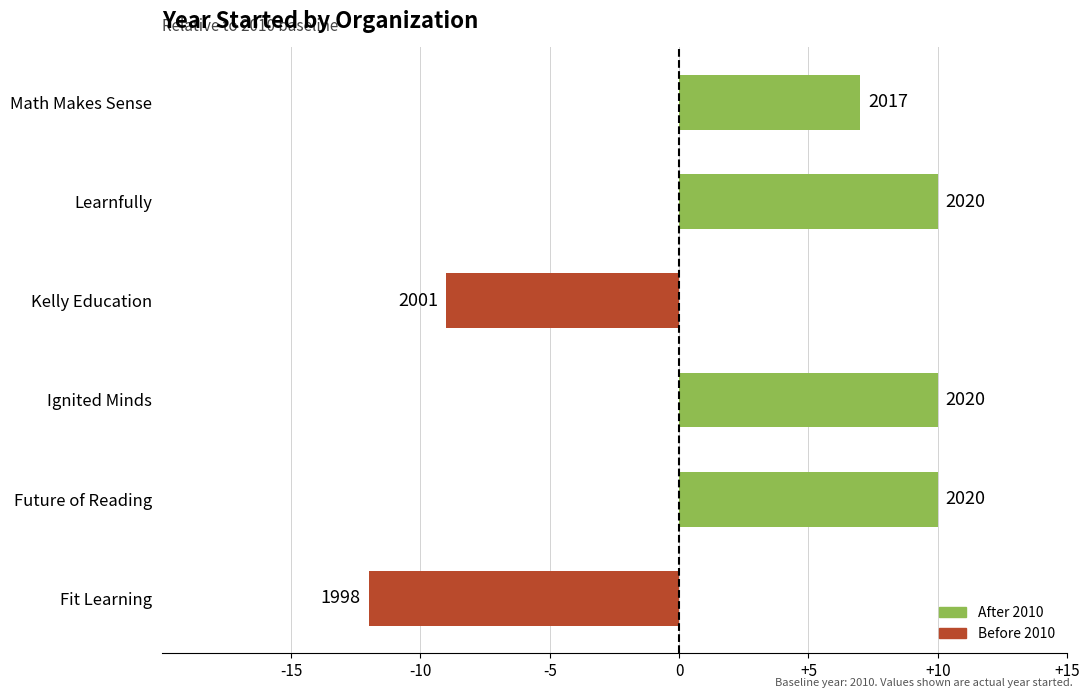

What is the sum of all values?

16